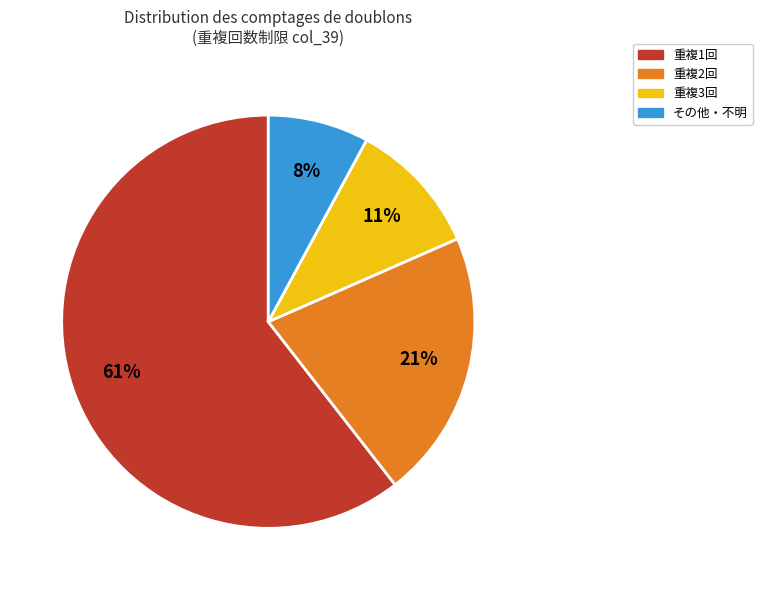

Is there any slice that represents more than half of the pie?

Yes